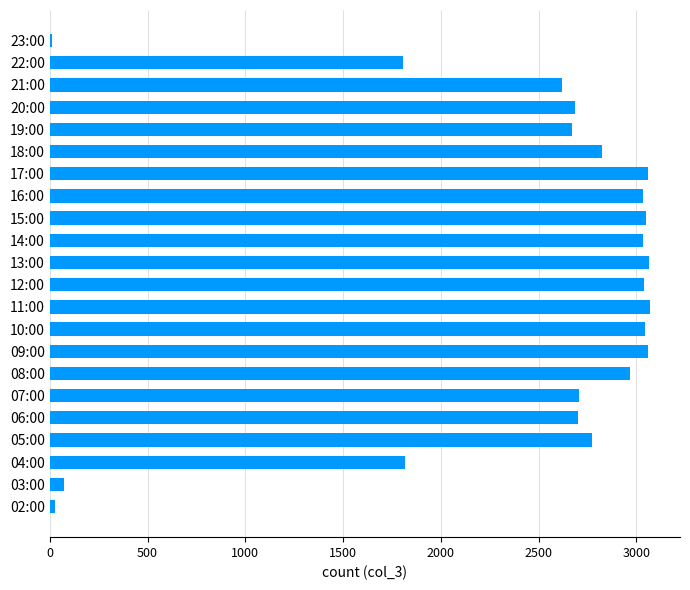

What is the greatest value displayed?

3069